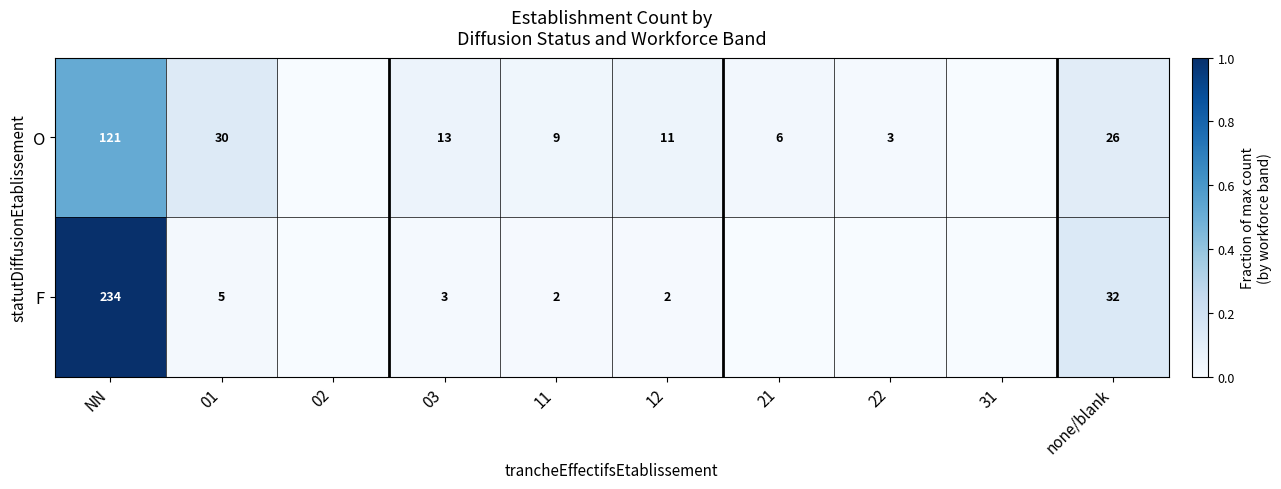

What is the difference between the F values at 03 and none/blank?

29